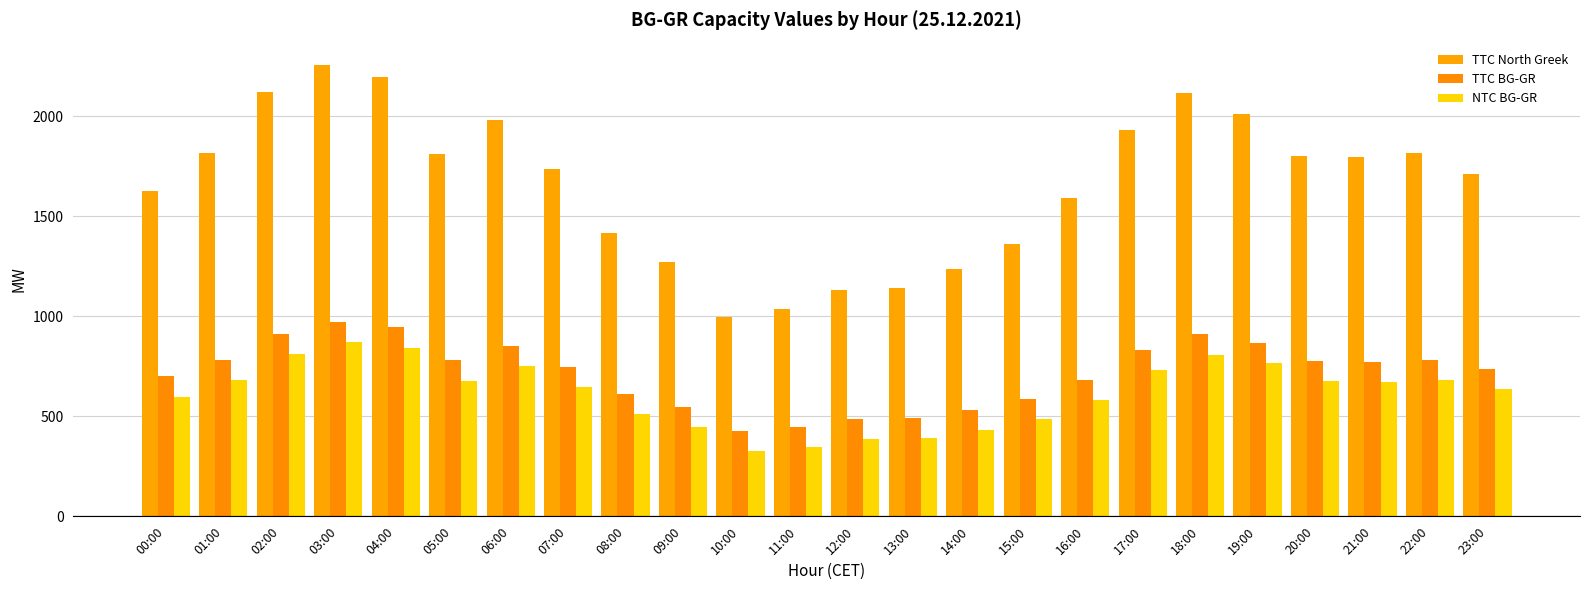

Reading left to right, transcribe all the data shown in this chart.

TTC North Greek: 1625	1816	2120	2254	2194	1811	1979	1735	1418	1272	996	1036	1132	1143	1235	1363	1589	1930	2113	2012	1802	1796	1814	1710
TTC BG-GR: 699	781	912	969	944	779	851	746	610	547	428	445	487	491	531	586	683	830	909	865	775	772	780	735
NTC BG-GR: 598	680	811	869	843	678	750	646	509	446	328	345	386	391	431	486	583	729	808	765	674	672	679	635